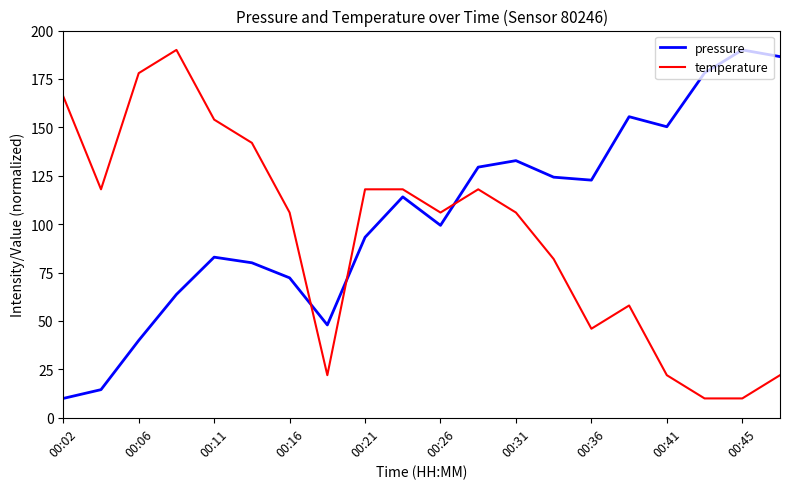

Which series ends up on top after the final intersection of pressure and temperature?

pressure